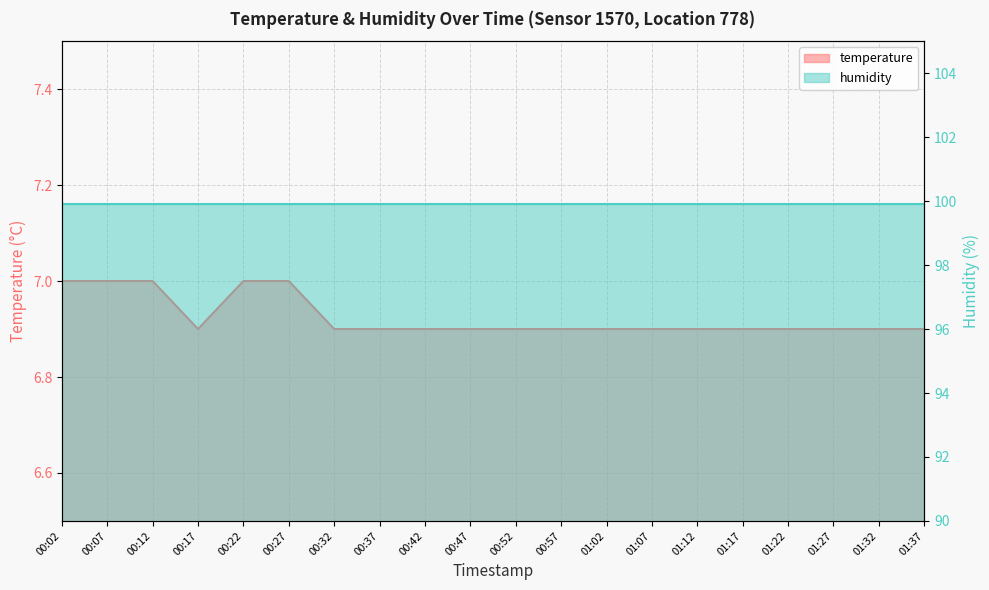

List the labels in order of value, largest first.

00:02, 00:07, 00:12, 00:22, 00:27, 00:17, 00:32, 00:37, 00:42, 00:47, 00:52, 00:57, 01:02, 01:07, 01:12, 01:17, 01:22, 01:27, 01:32, 01:37